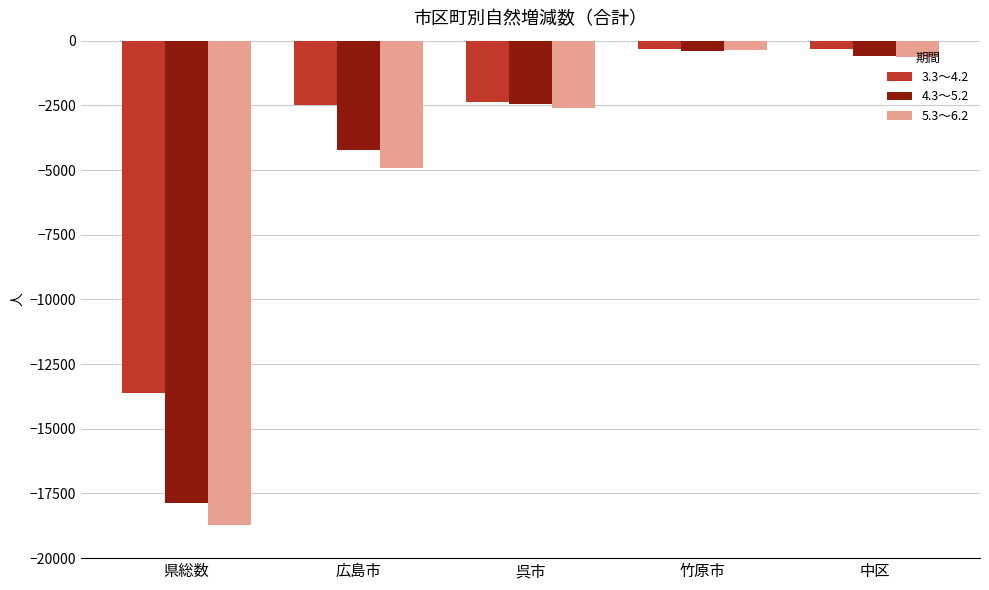

What is the total value across all series at 竹原市?

-1098